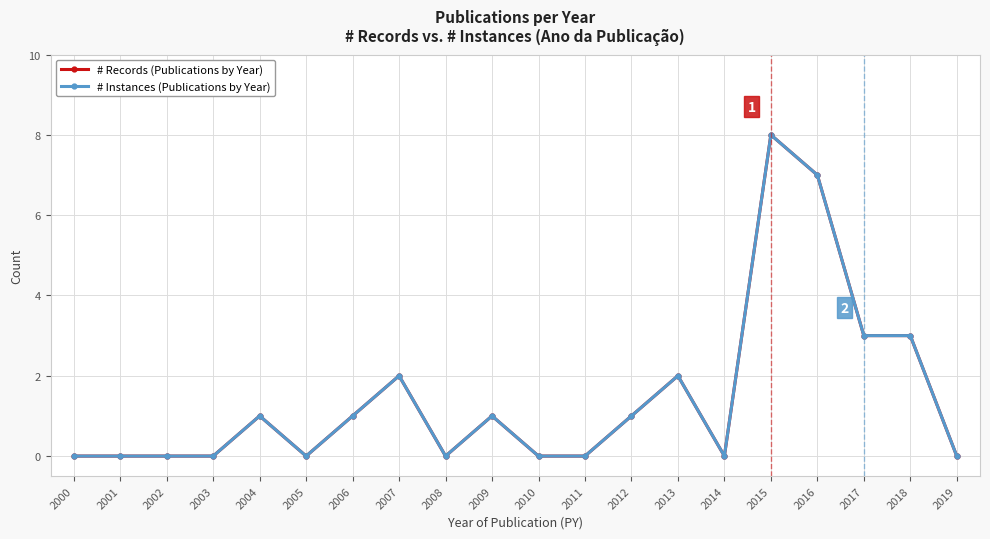

True or false: # Records (Publications by Year) has more than 0 points higher than both neighbors.

True